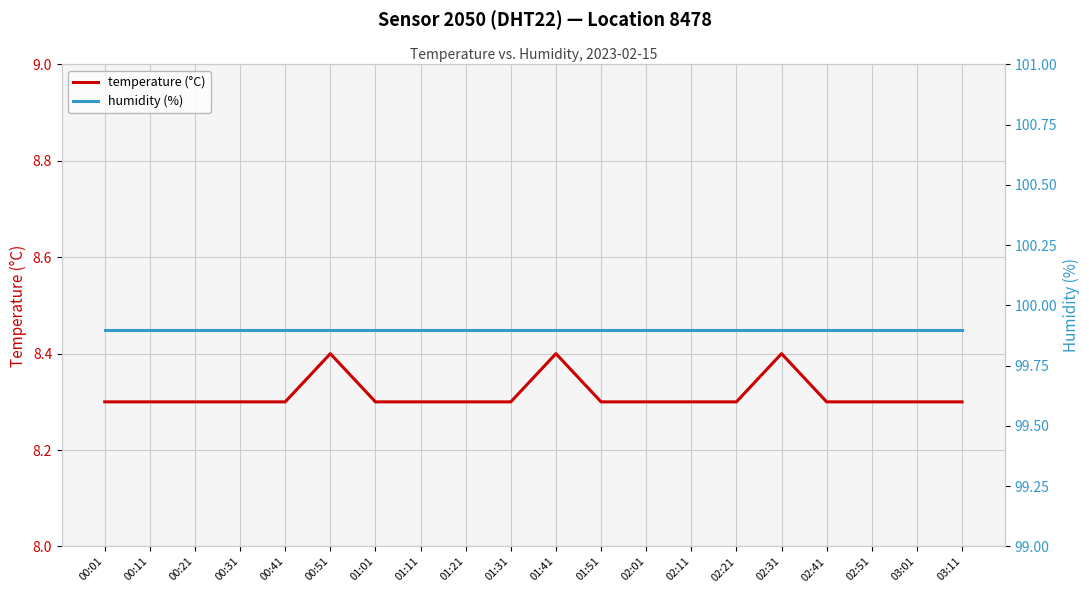

What is the maximum value for temperature (°C)?

8.4